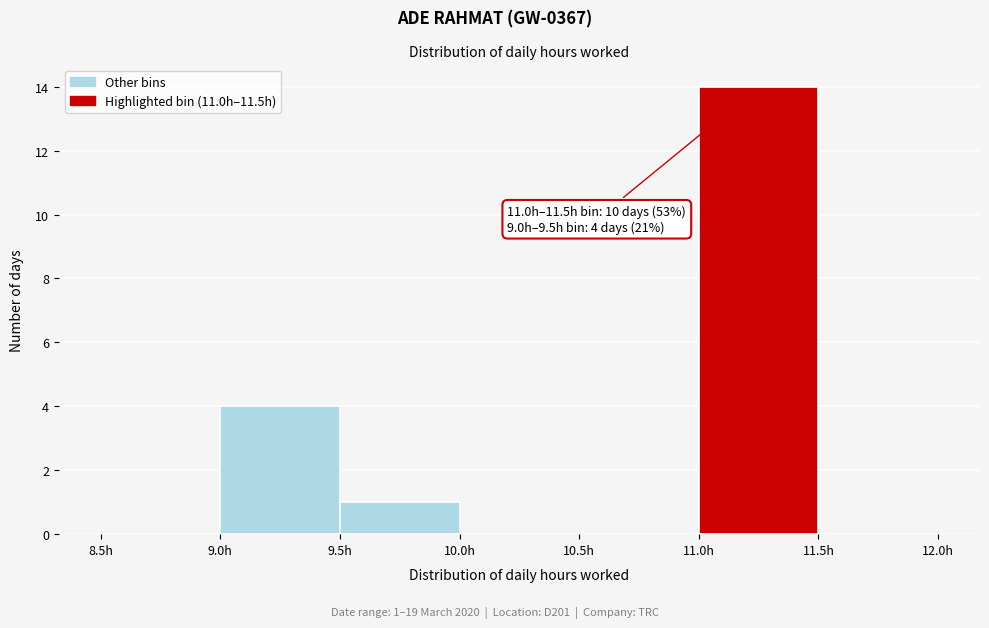

Which range on the x-axis has the tallest bar?

11.0 to 11.5